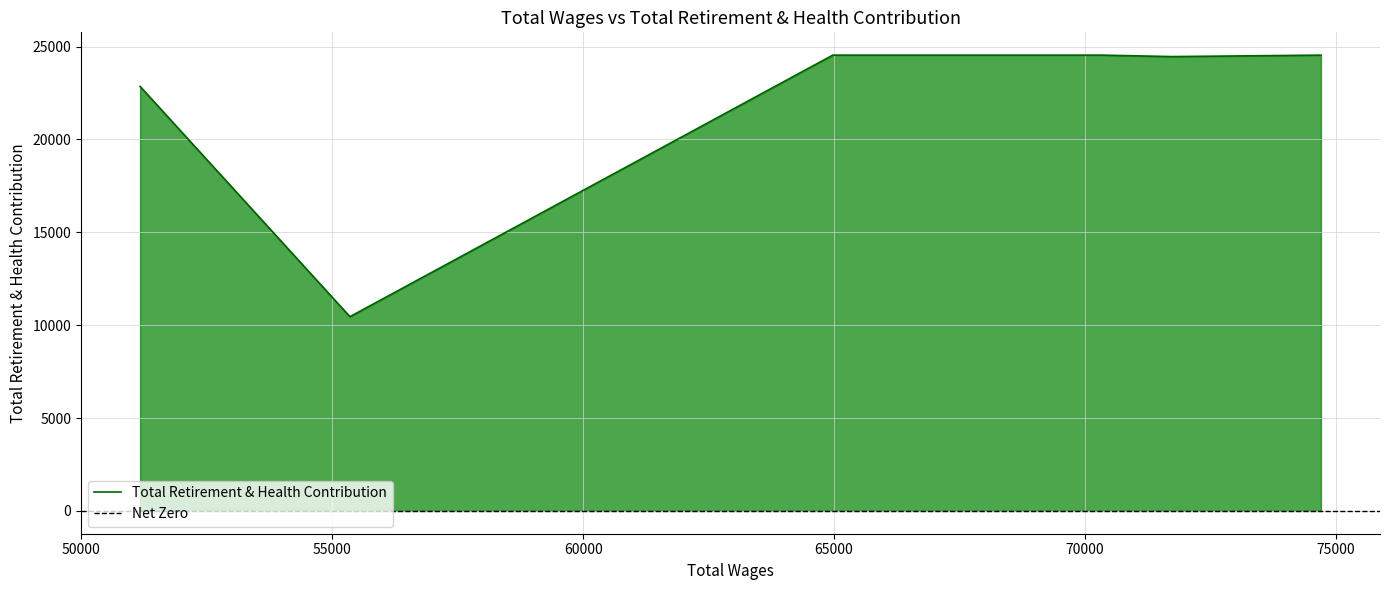

Which label corresponds to the smallest value in the chart?

55351.0